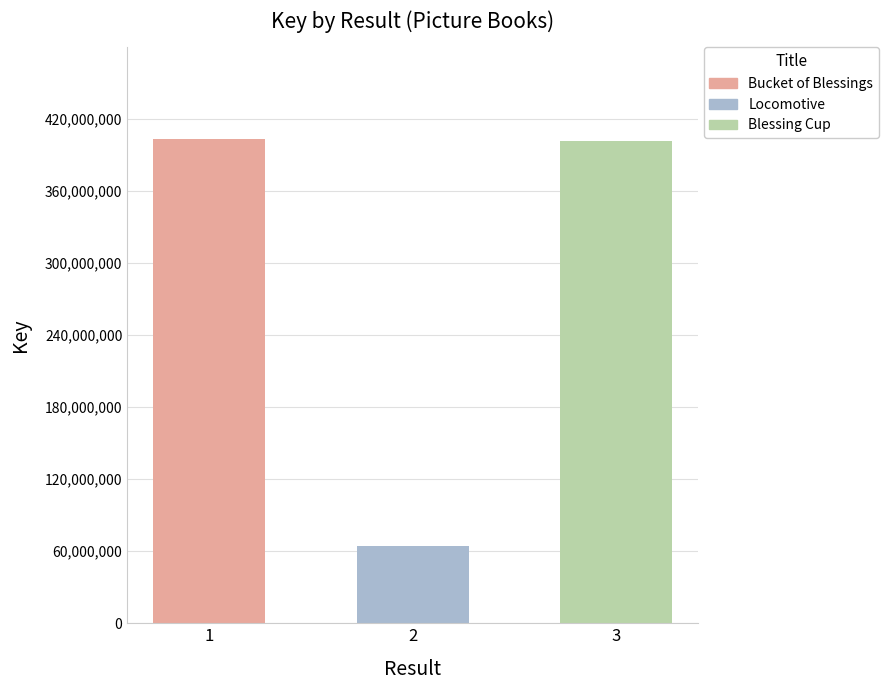

The value at 2 is 20132114. True or false?

False